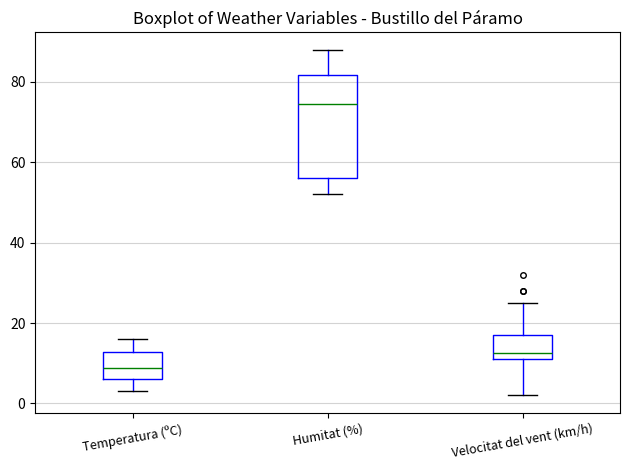

Comparing the boxes themselves (not the whiskers), which one is the tallest?

Humitat (%)